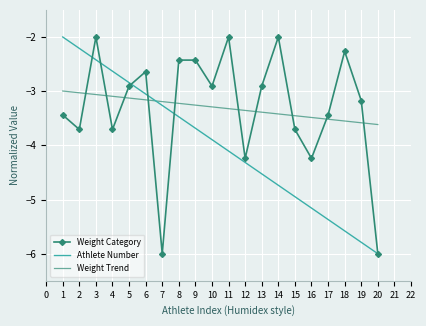

What is the maximum value for Weight Trend?

-3.0